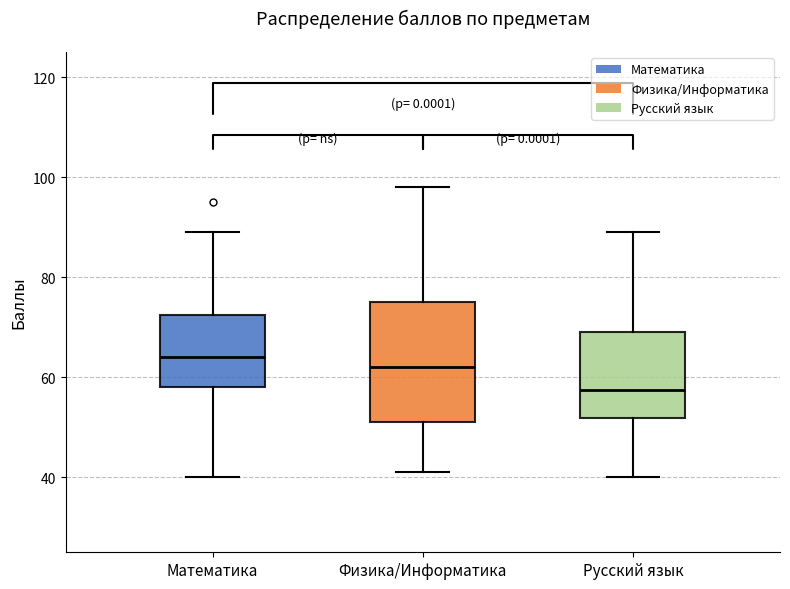

Where does the upper whisker of the box for Математика end on the y-axis? The values are not printed on the chart, so give them approximately, as read against the axis.

90